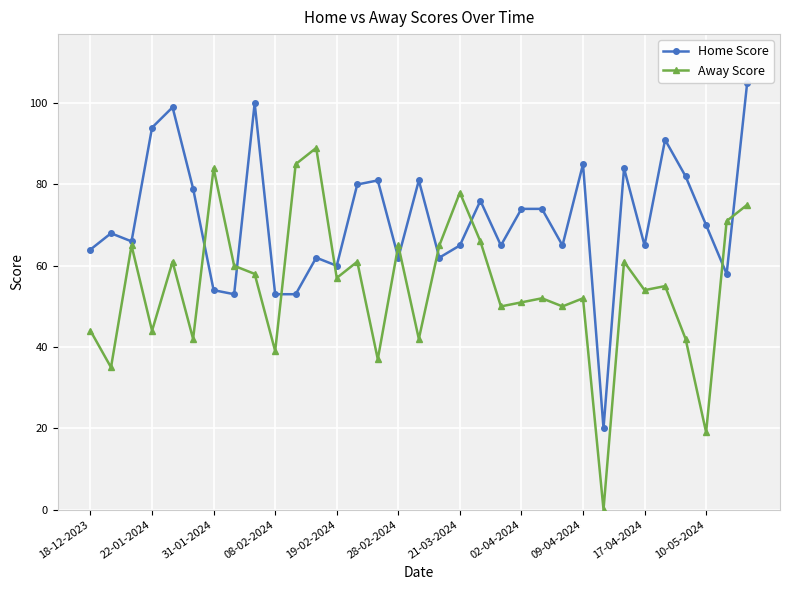

What is the value of the Away Score point at the 15th from the left?

37